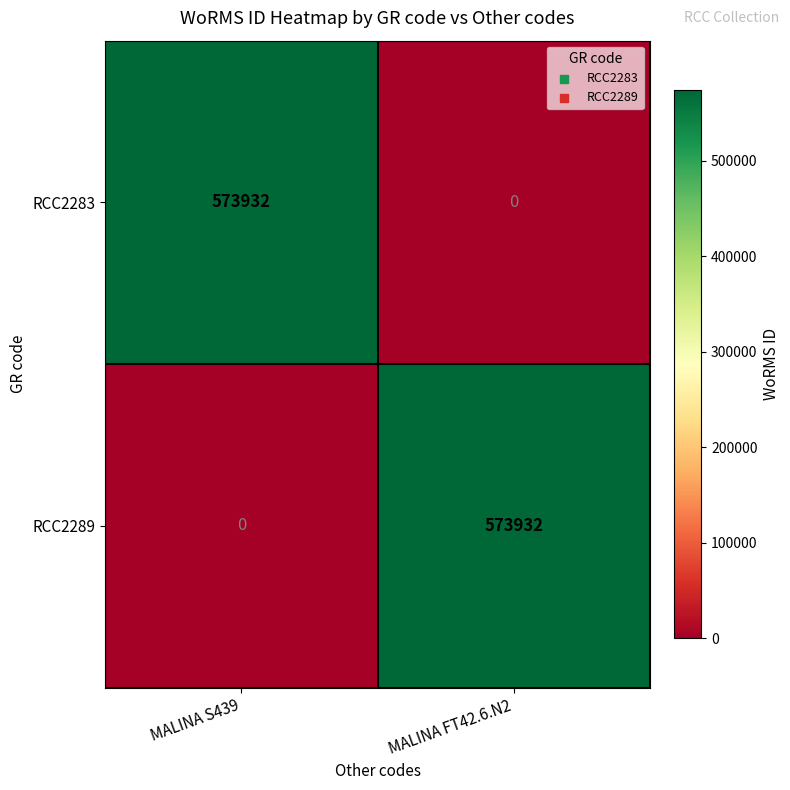

Reading left to right, what are all the values shown in this chart?

RCC2283: 573932	0
RCC2289: 0	573932